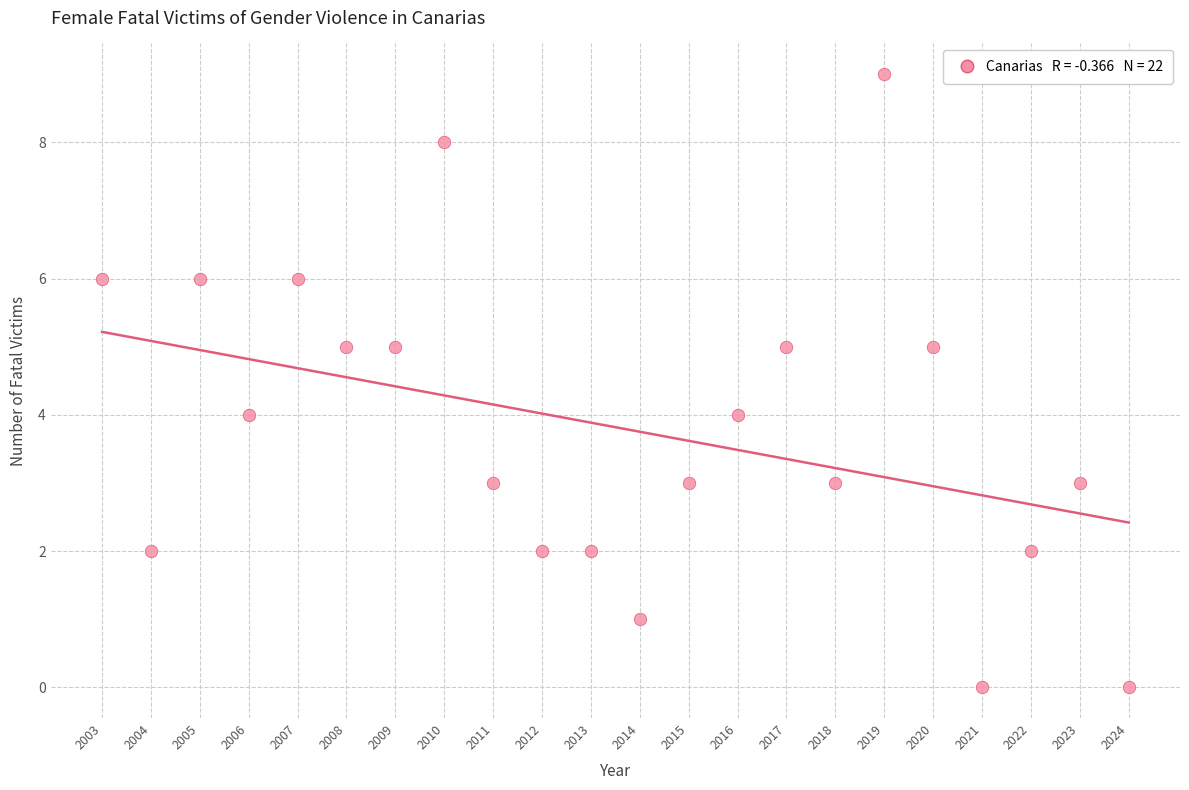

What is the range of X values (max minus min)?

21